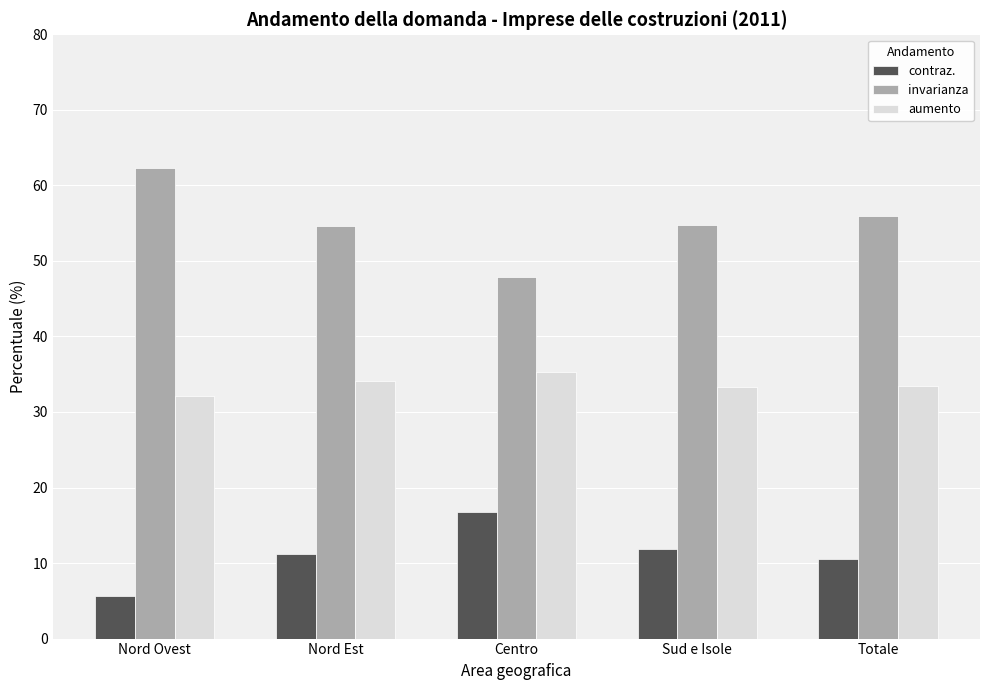

The value of aumento at Nord Ovest is 46.7. True or false?

False